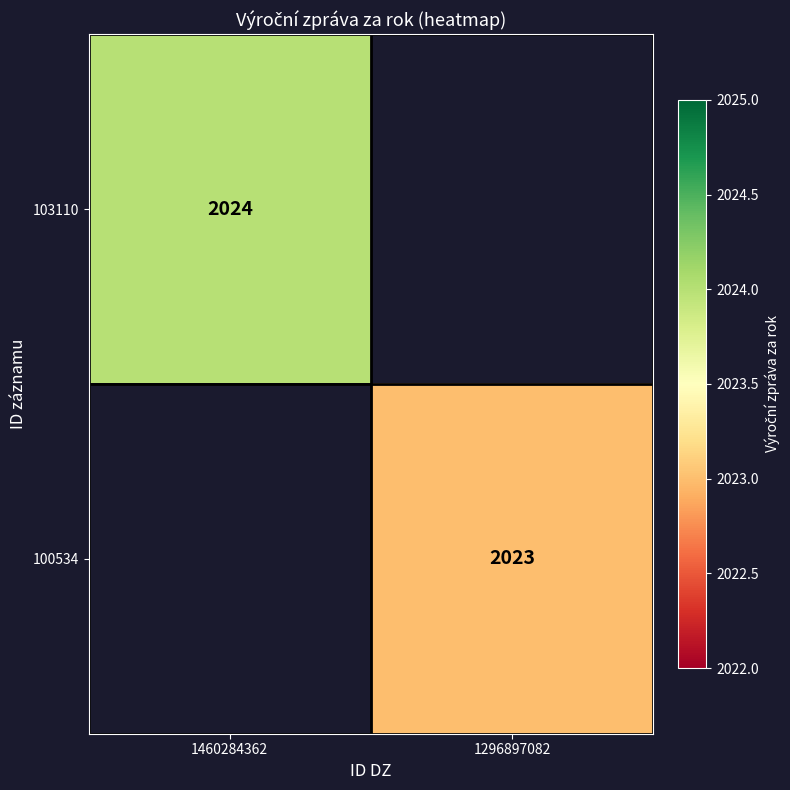

The value of 100534 at 1296897082 is 2023. True or false?

True